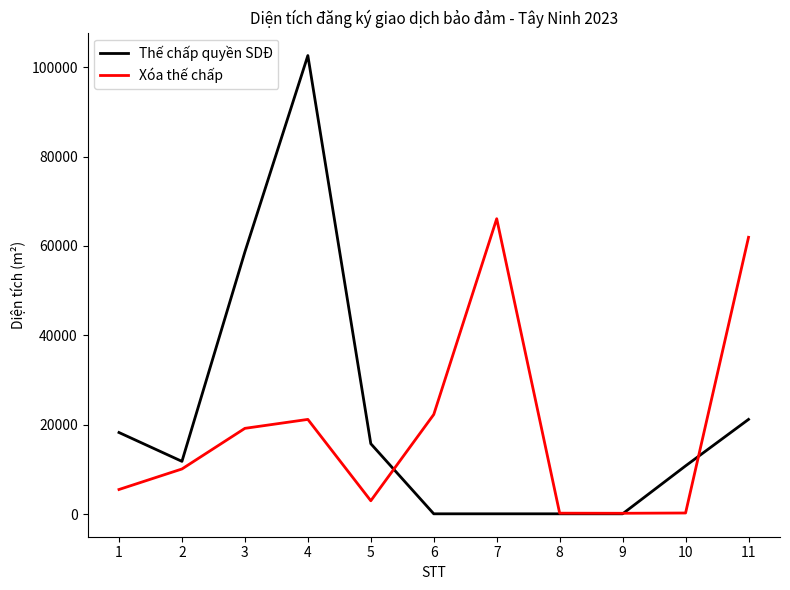

Where is the first local minimum for Xóa thế chấp?

5